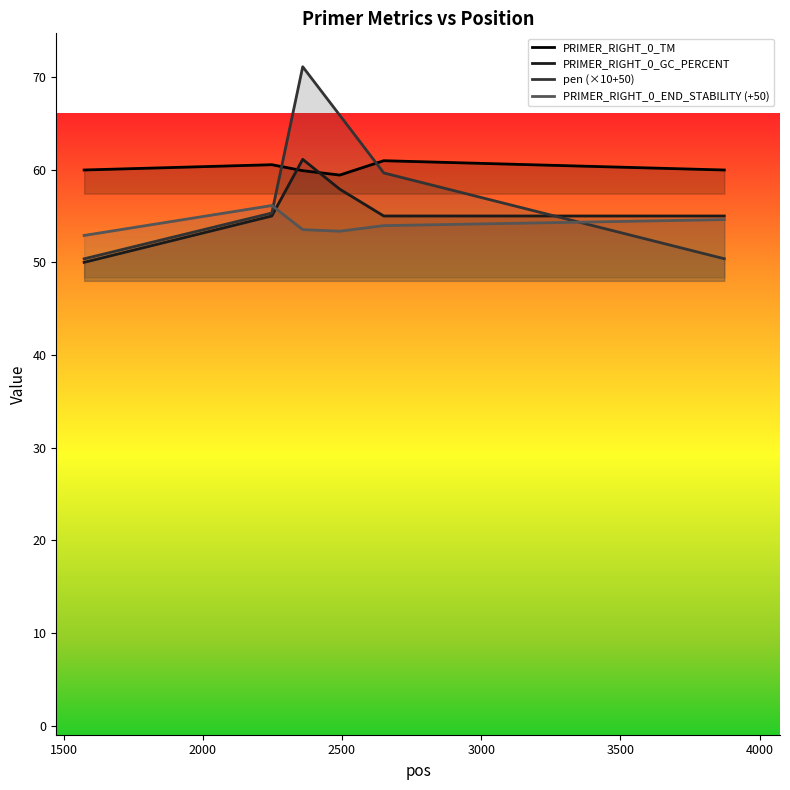

What is the minimum value shown in the chart?

50.0